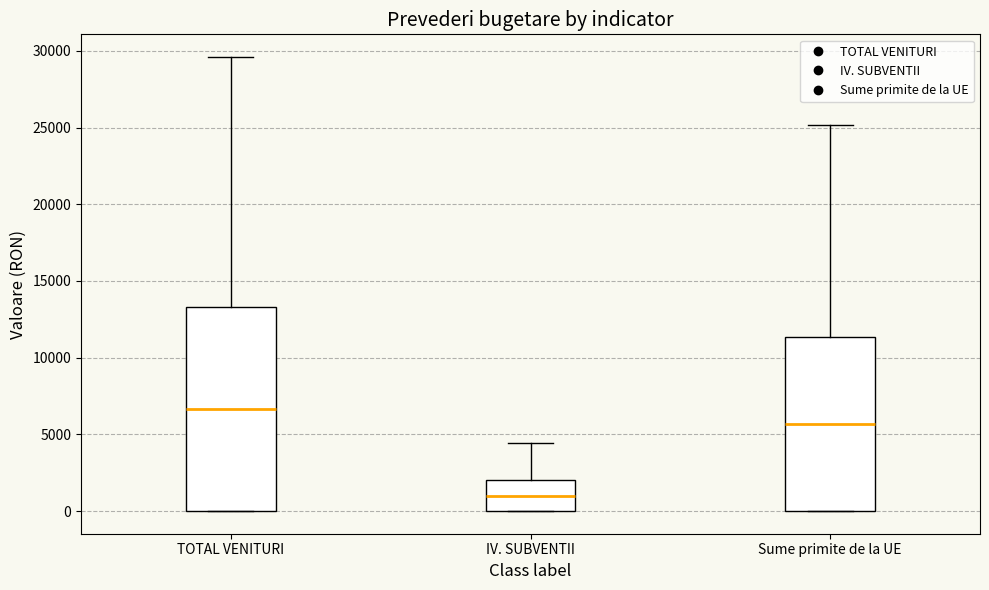

Reading left to right, transcribe this box plot: for each box, give where its median line is, the range the box spans, and where its two whiskers end, as read against the y-axis. The values are not printed on the chart, so give them approximately, as read against the axis.

TOTAL VENITURI: median 6500, box 0 to 13500, whiskers 0 to 29500
IV. SUBVENTII: median 1000, box 0 to 2000, whiskers 0 to 4500
Sume primite de la UE: median 5500, box 0 to 11500, whiskers 0 to 25000